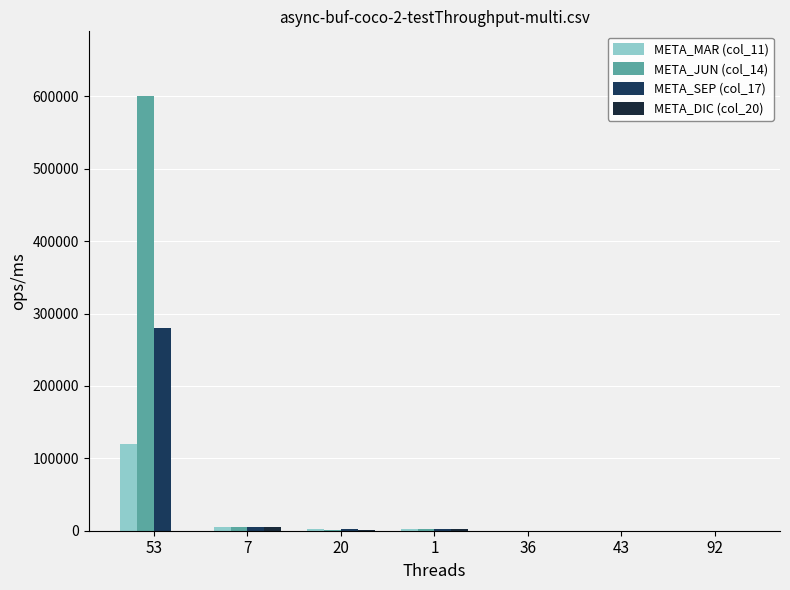

How many categories are shown in the chart?

7